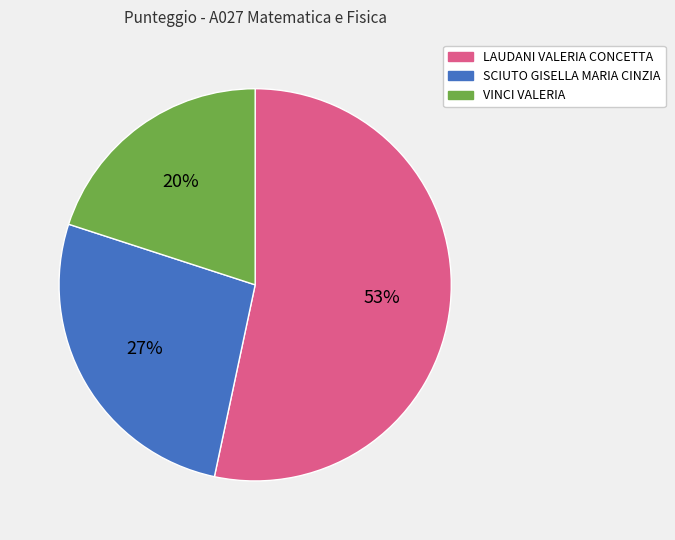

To the nearest percent, what percentage of the pie is SCIUTO GISELLA MARIA CINZIA?

27%